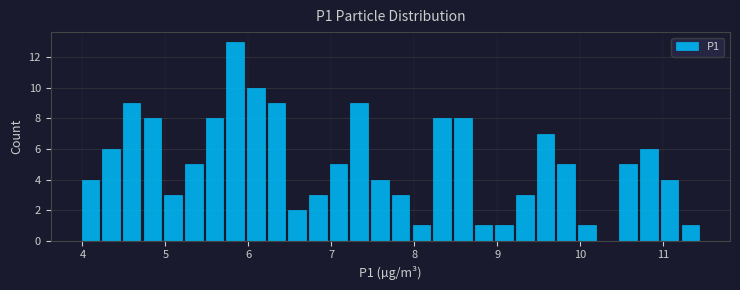

Around what value on the x-axis is the tallest bar? Give the approximate position of its centre, as read against the axis.

5.8